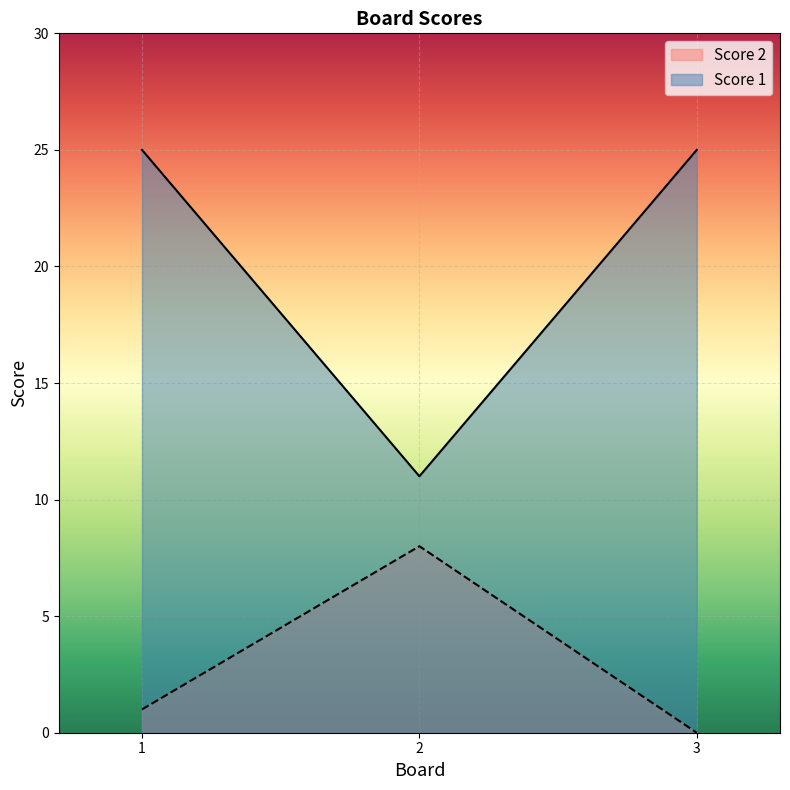

Reading left to right, extract all data points from this chart.

Score 1: 1=25	2=11	3=25
Score 2: 1=1	2=8	3=0